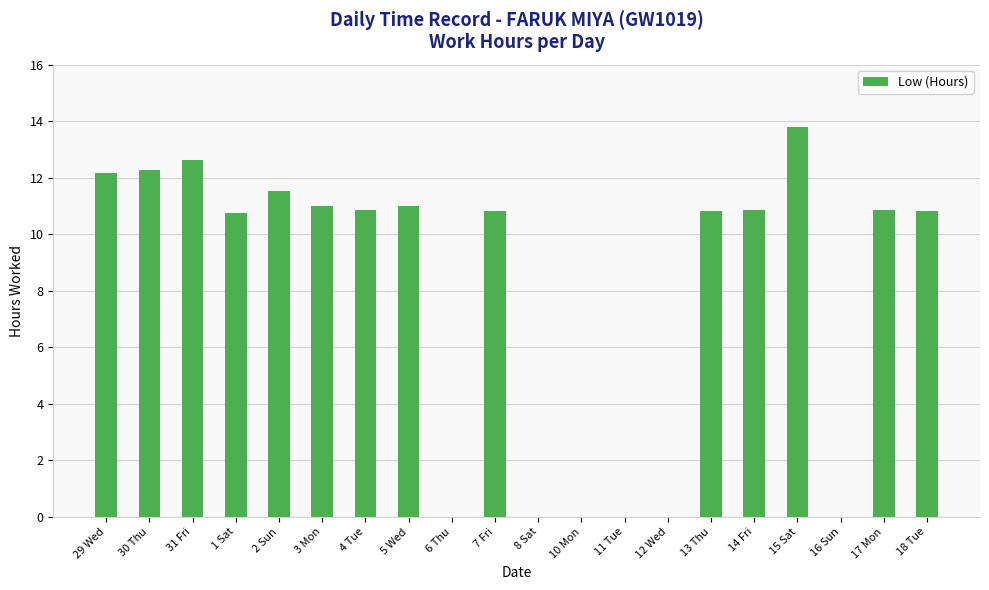

What value does the data have at 4 Tue?

10.9